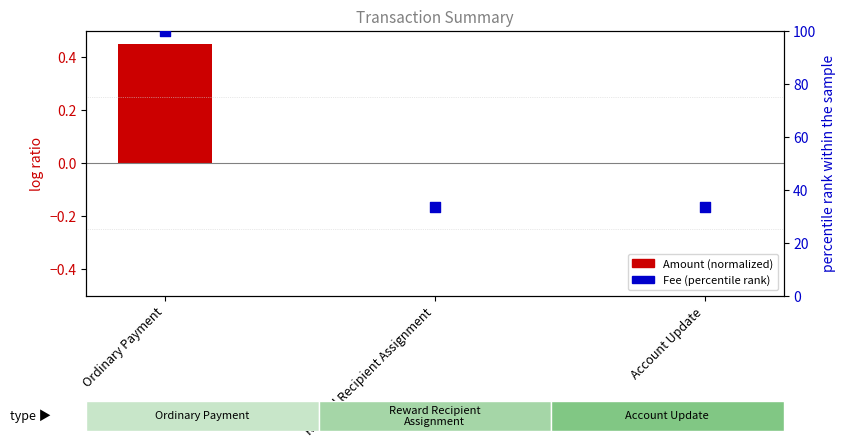

At how many categories does at least one series exceed 54?

1